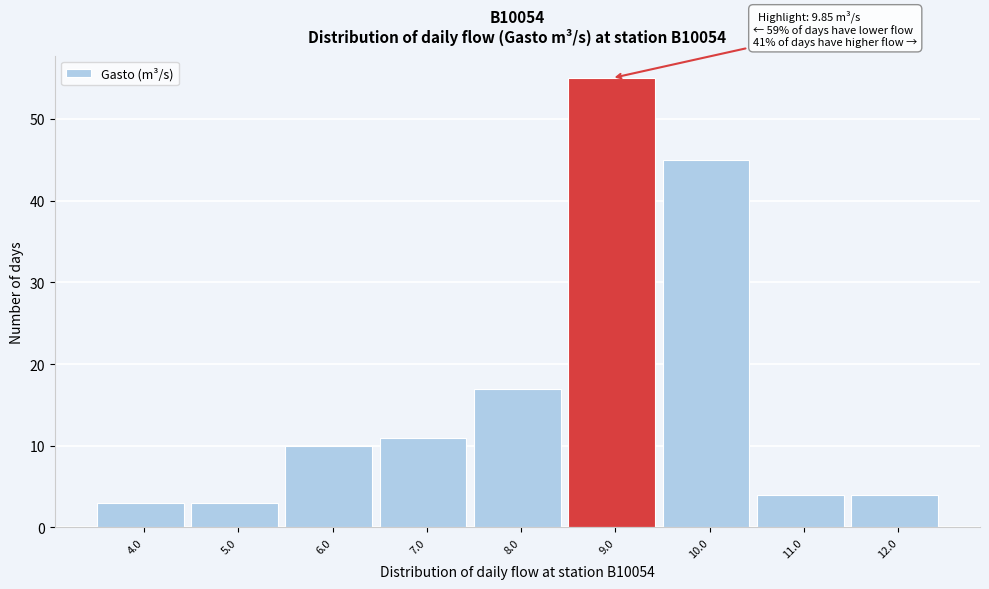

Reading left to right, extract all data points from this chart.

4.0=3	5.0=3	6.0=10	7.0=11	8.0=17	9.0=55	10.0=45	11.0=4	12.0=4